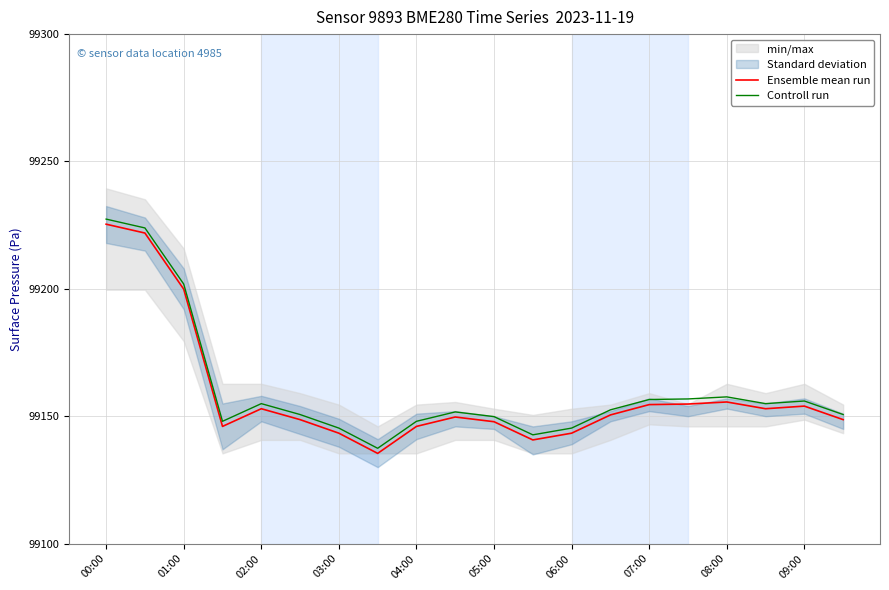

What is the highest value of the Ensemble mean run series?

99225.4